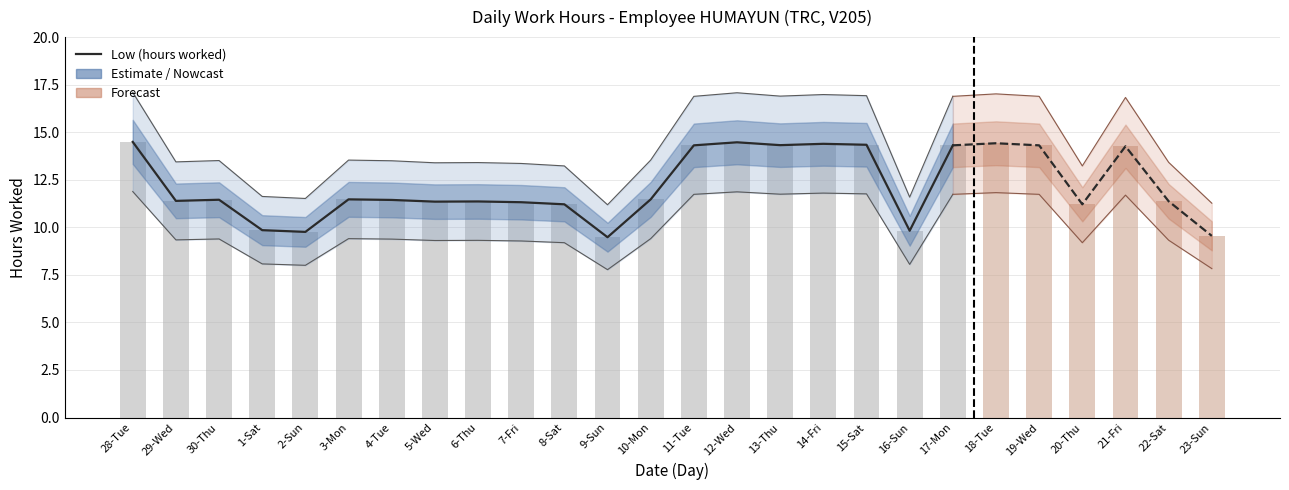

What is the value of the 5th bar from the left?

9.8